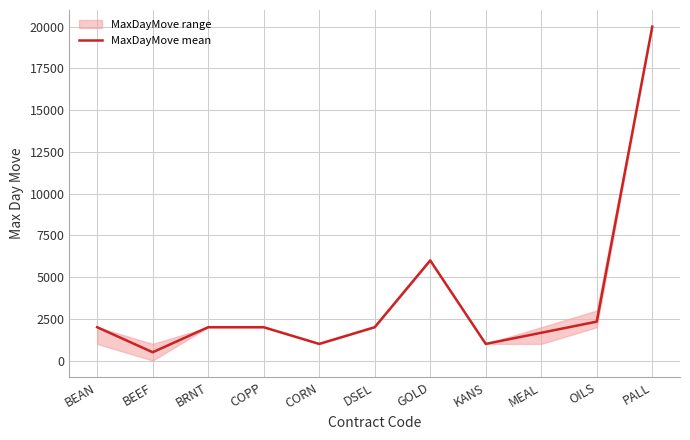

Which label corresponds to the largest value in the chart?

PALL